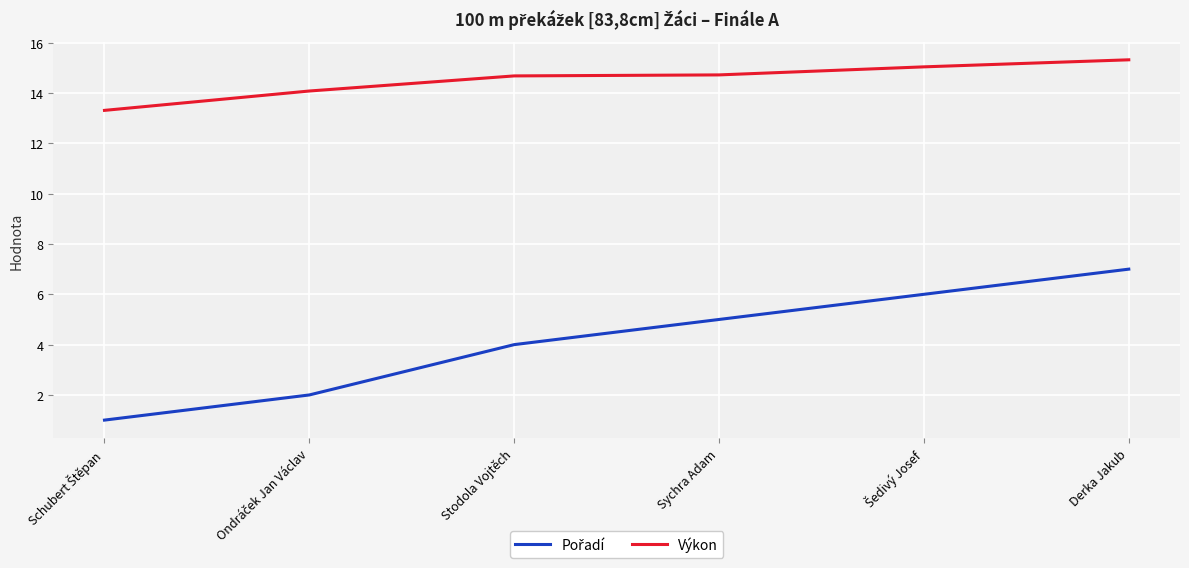

What is the spread (max minus min) of values at Sychra Adam?

9.7